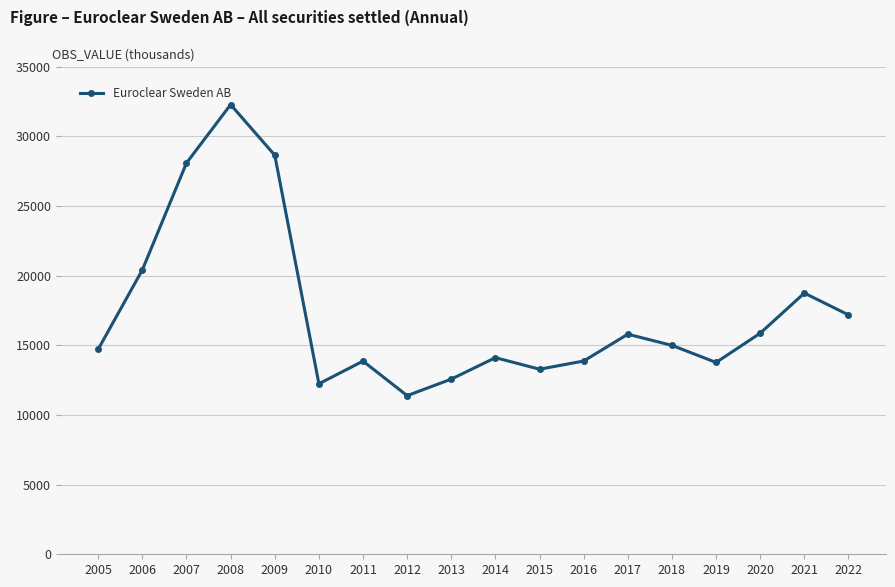

What is the ratio of the value at 2020 to the value at 2009?

0.6